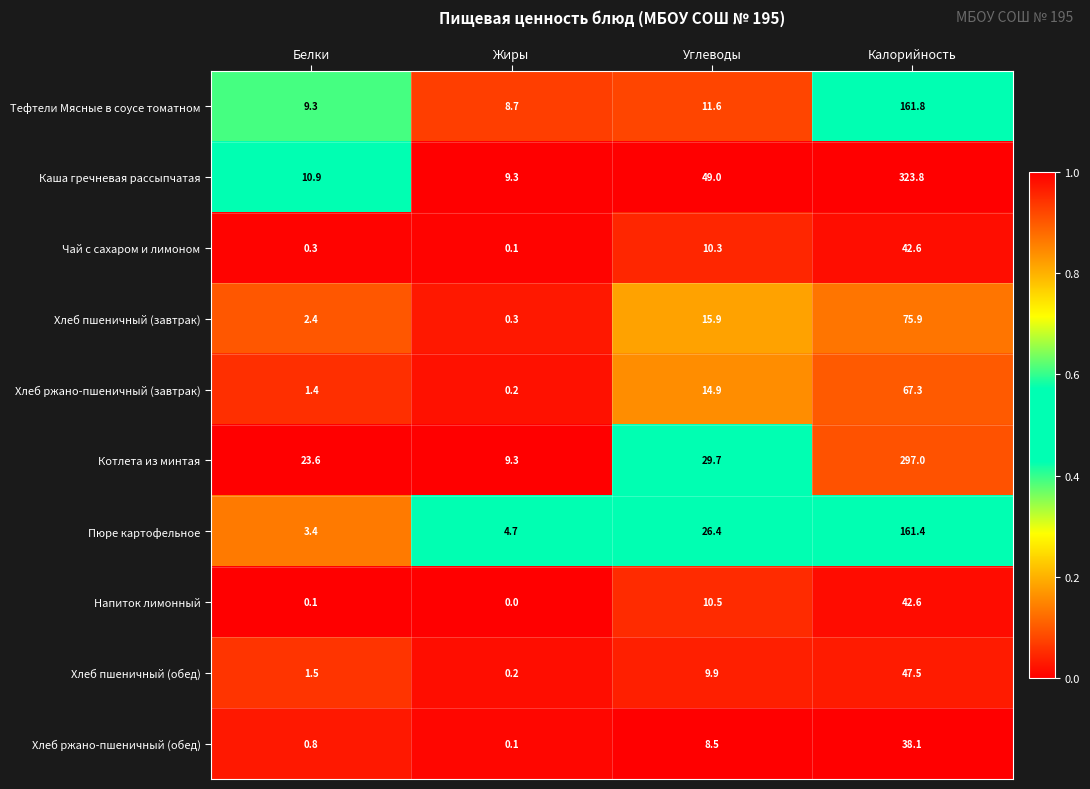

True or false: Хлеб пшеничный (завтрак) has a value of 15.9 at Углеводы.

True